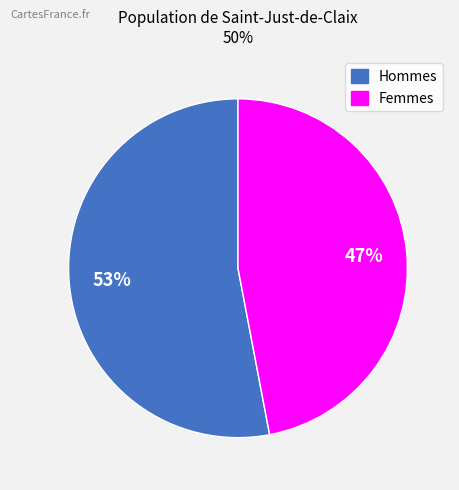

What percentage is the Hommes slice, to the nearest percent?

53%